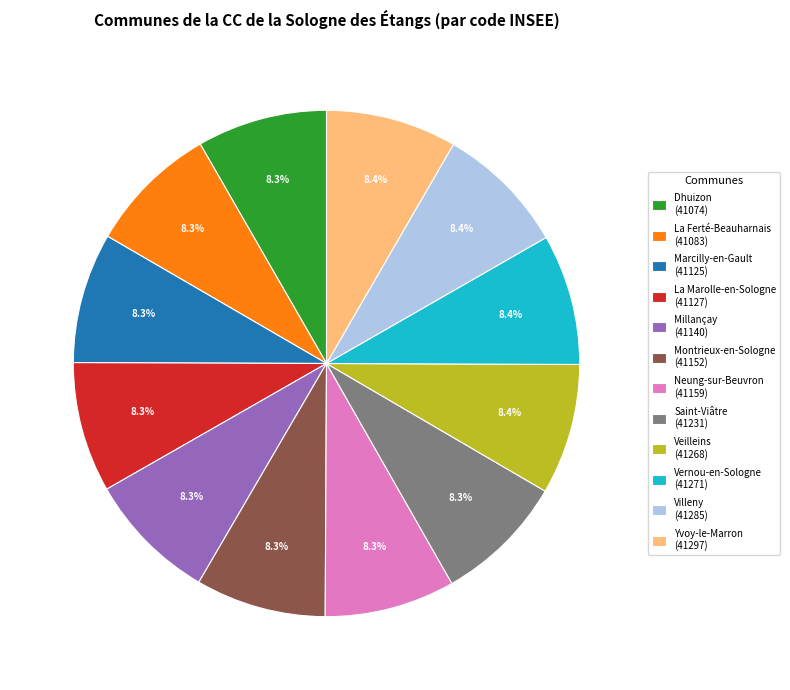

Count the number of slices in the pie.

12